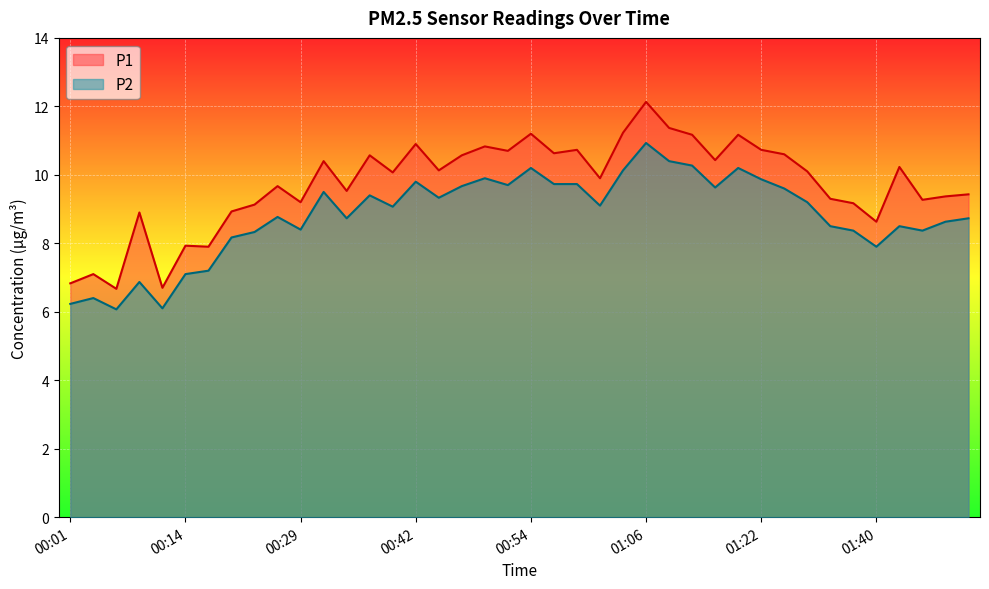

What is the smallest value displayed?

6.1